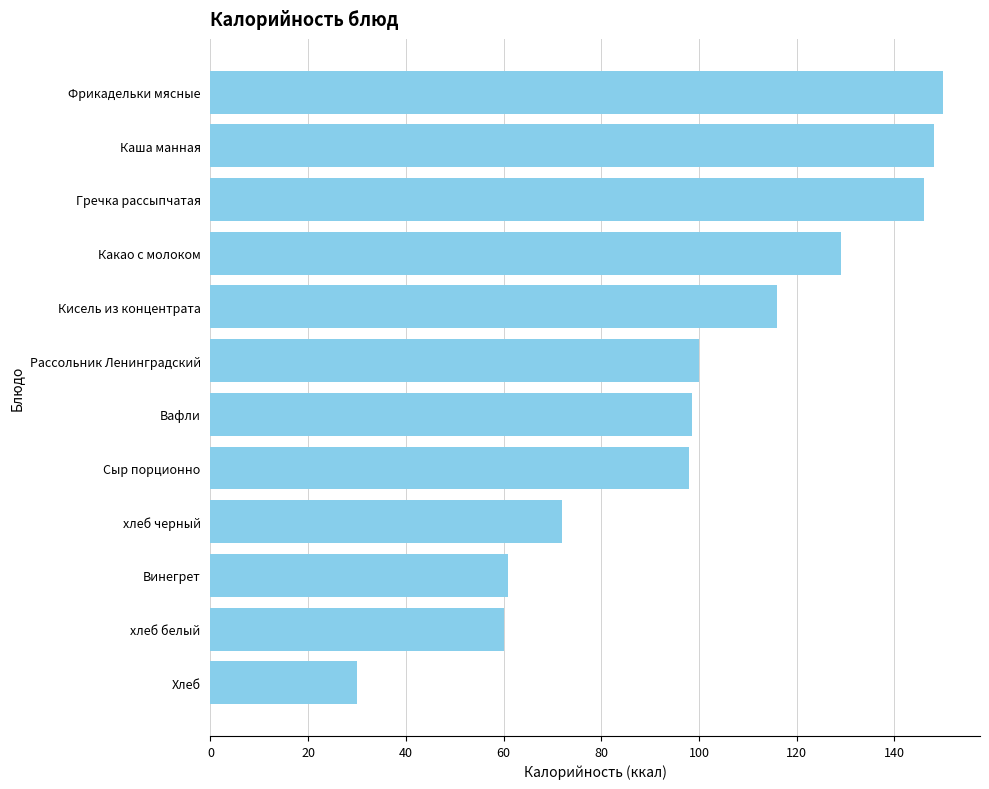

What is the label of the 2nd bar from the bottom?

хлеб белый